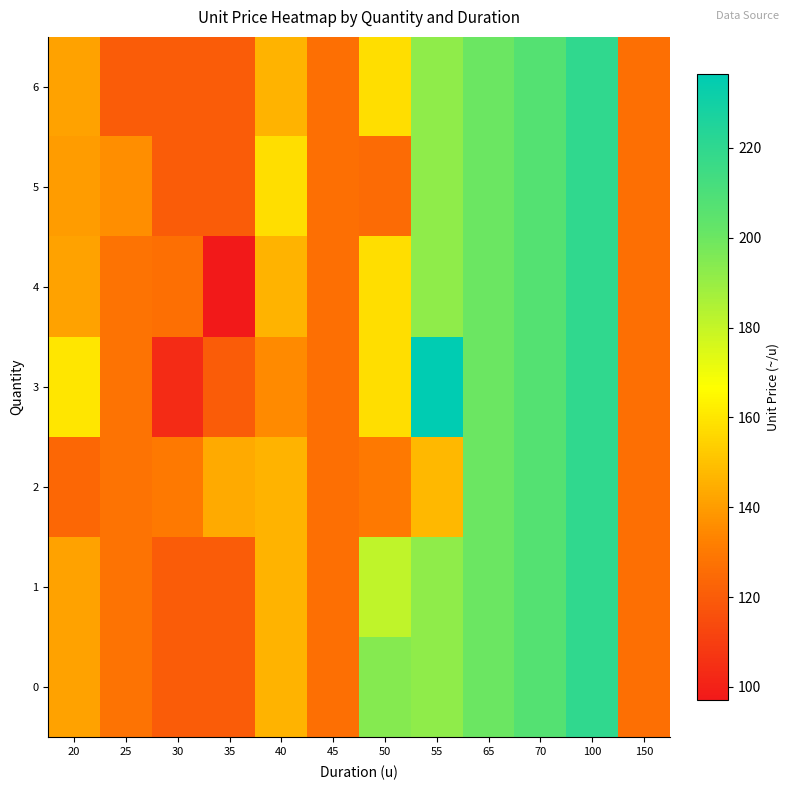

At how many categories does at least one series exceed 136?

8